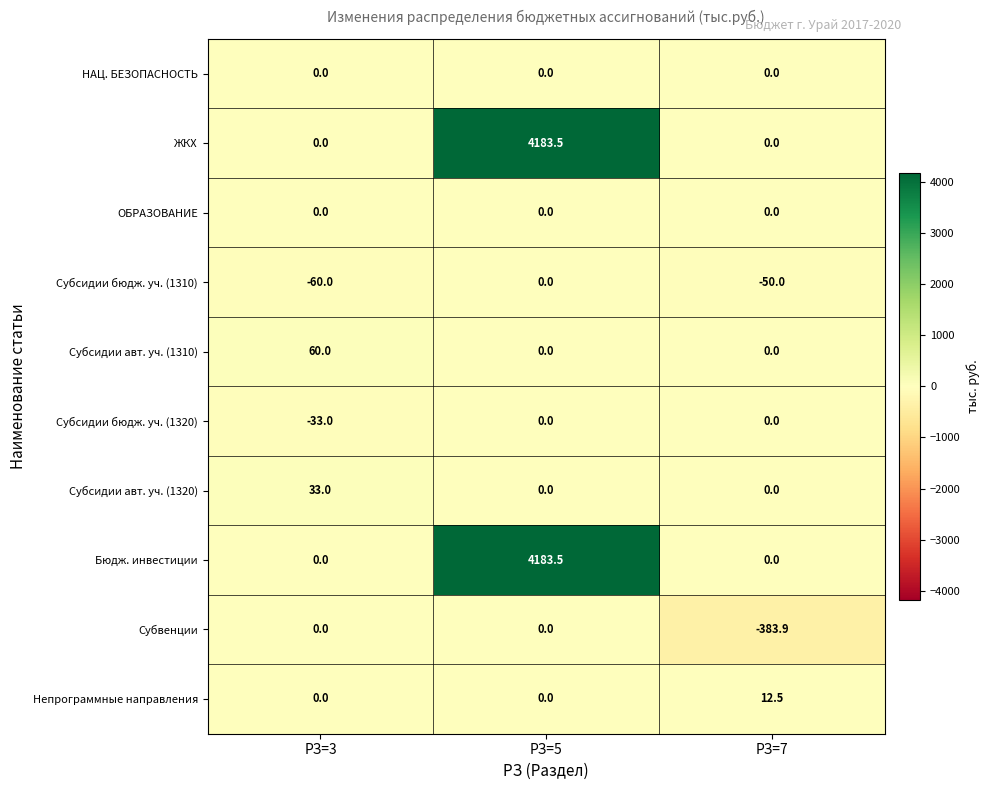

What is the spread (max minus min) of values at РЗ=3?

120.0